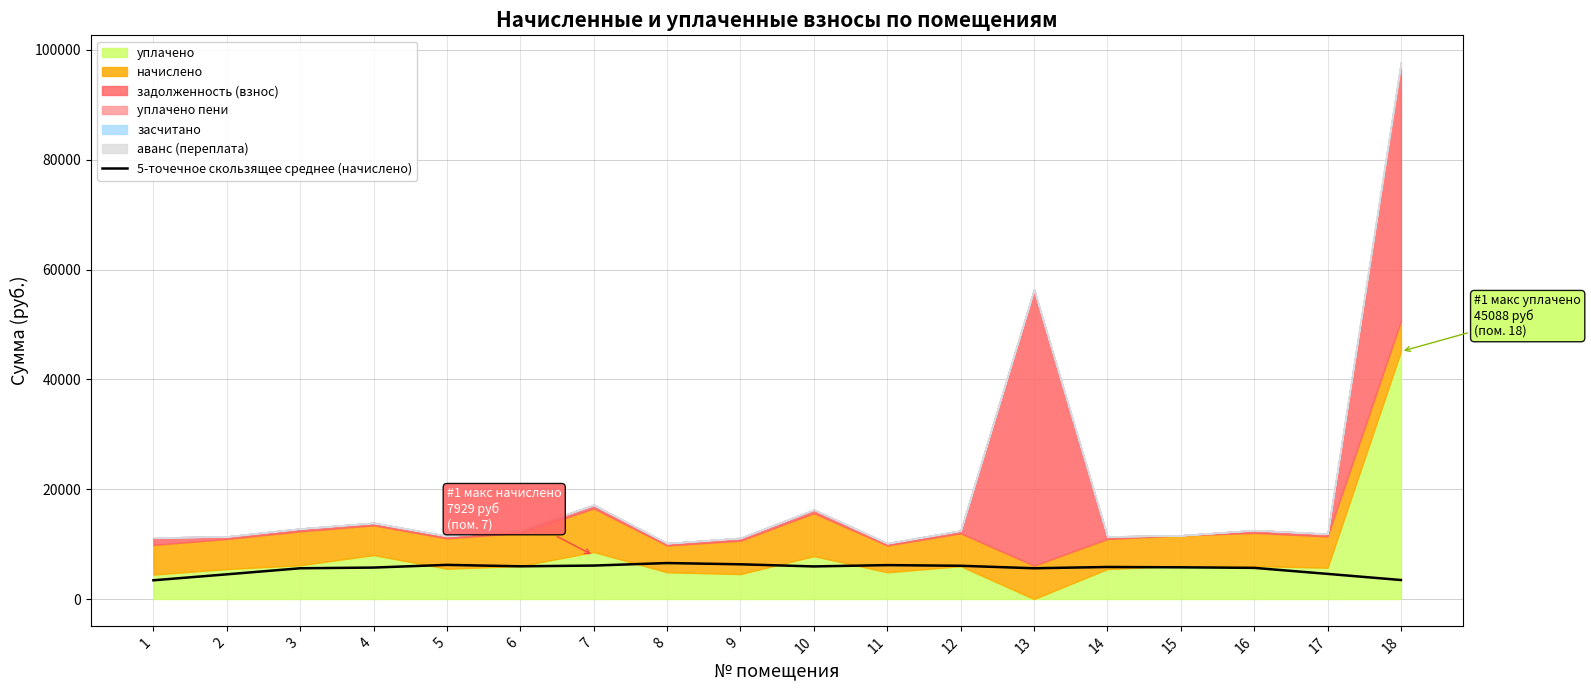

Is it true that the value at 18 is 836.6?

False